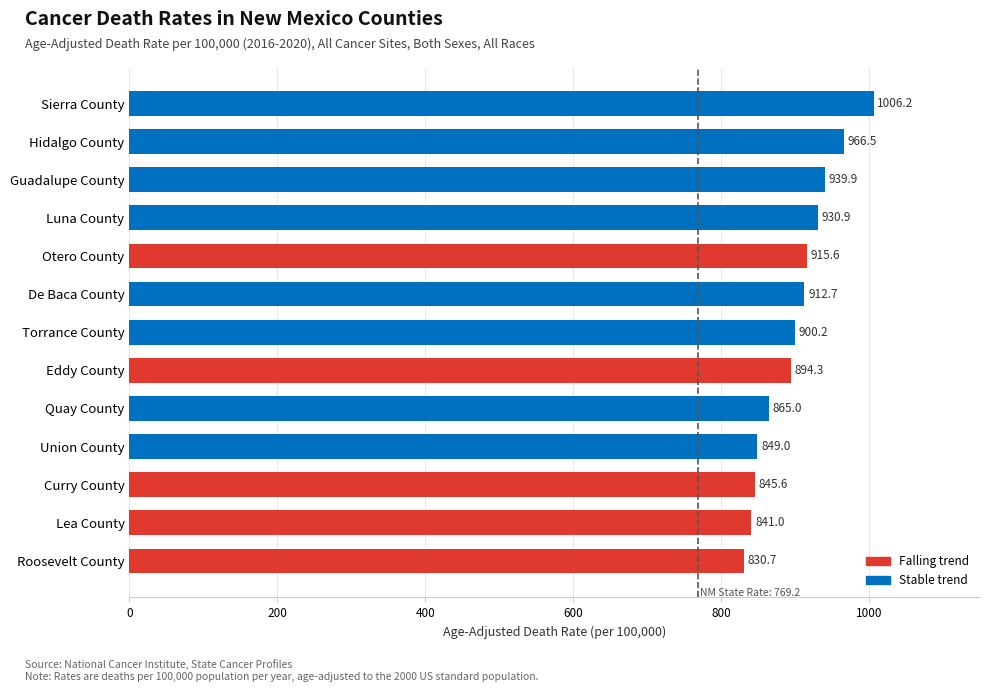

Is it true that the value at Roosevelt County is 830.7?

True